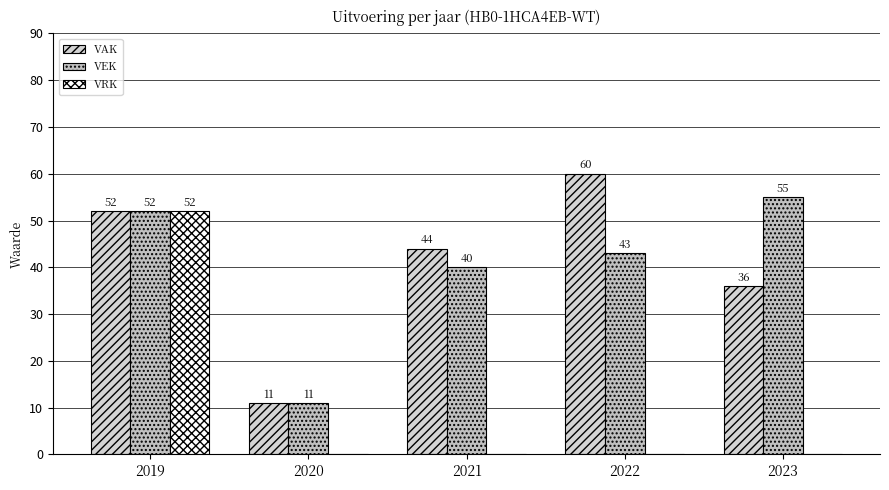

Between 2021 and 2022, which series saw the biggest shift?

VAK